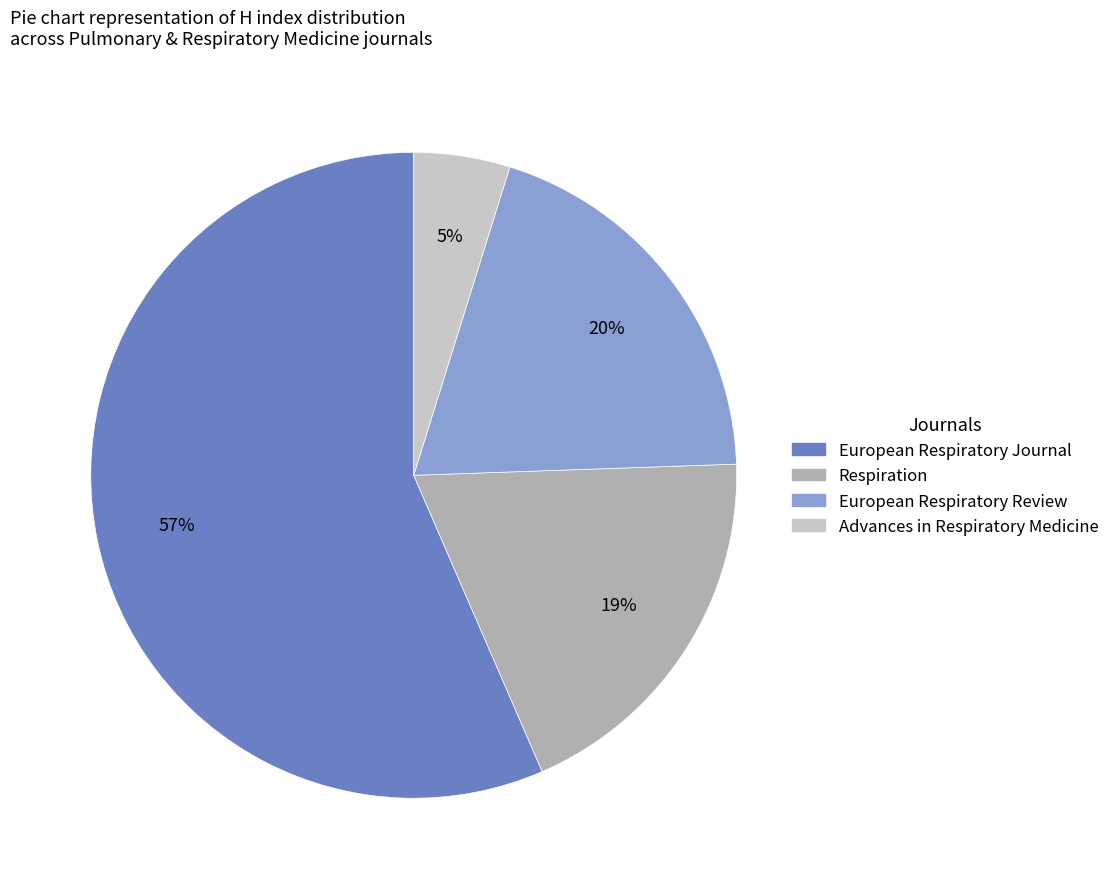

How many segments does this pie chart have?

4